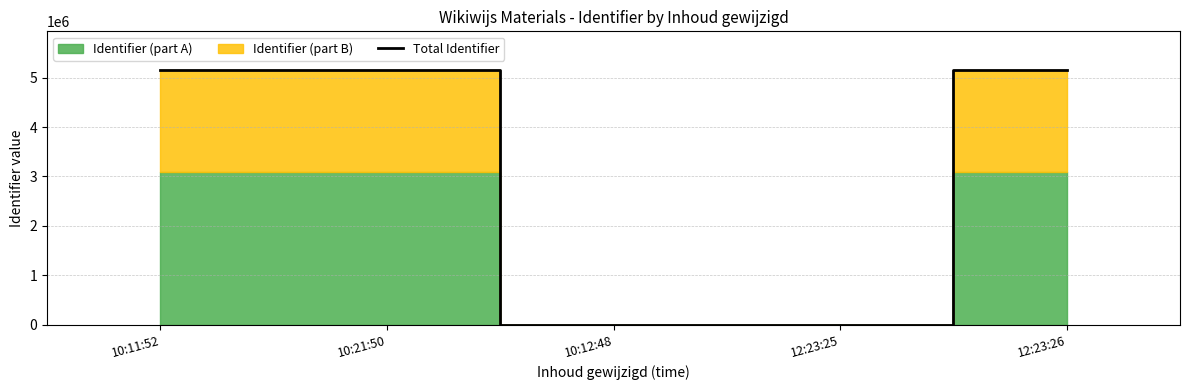

Does the chart display data point markers on the line(s)?

No